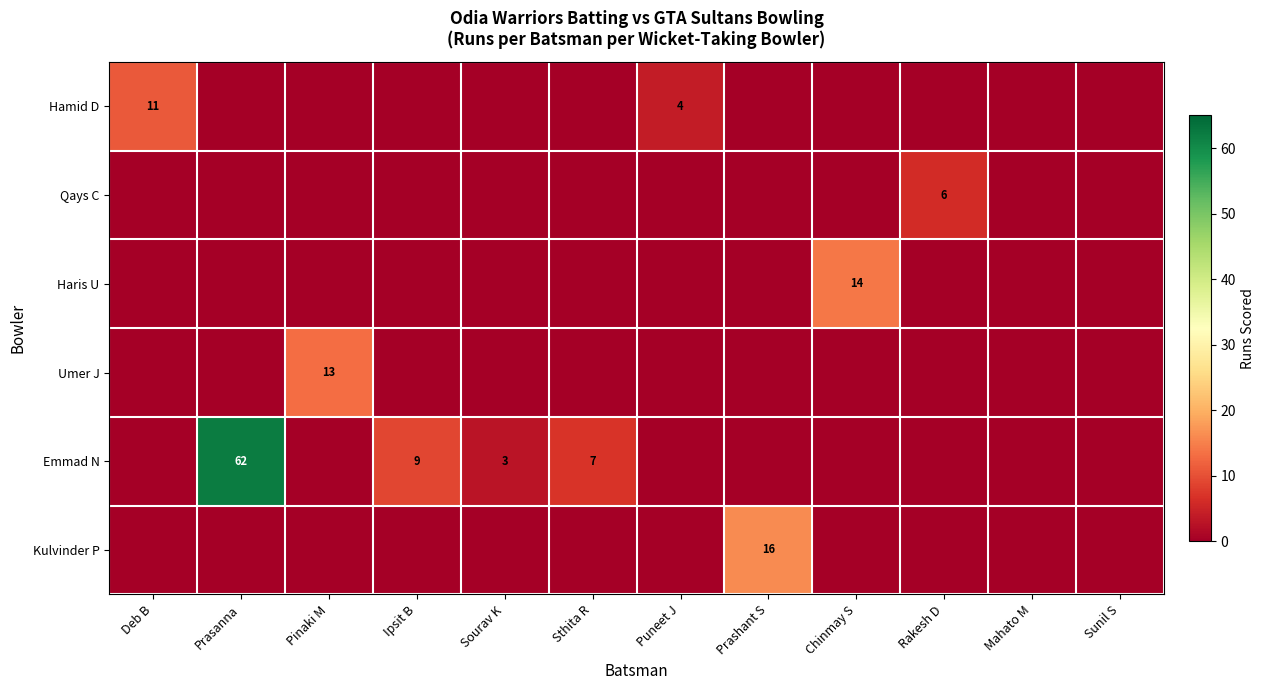

The value of Qays C at Mahato M is 2. True or false?

False